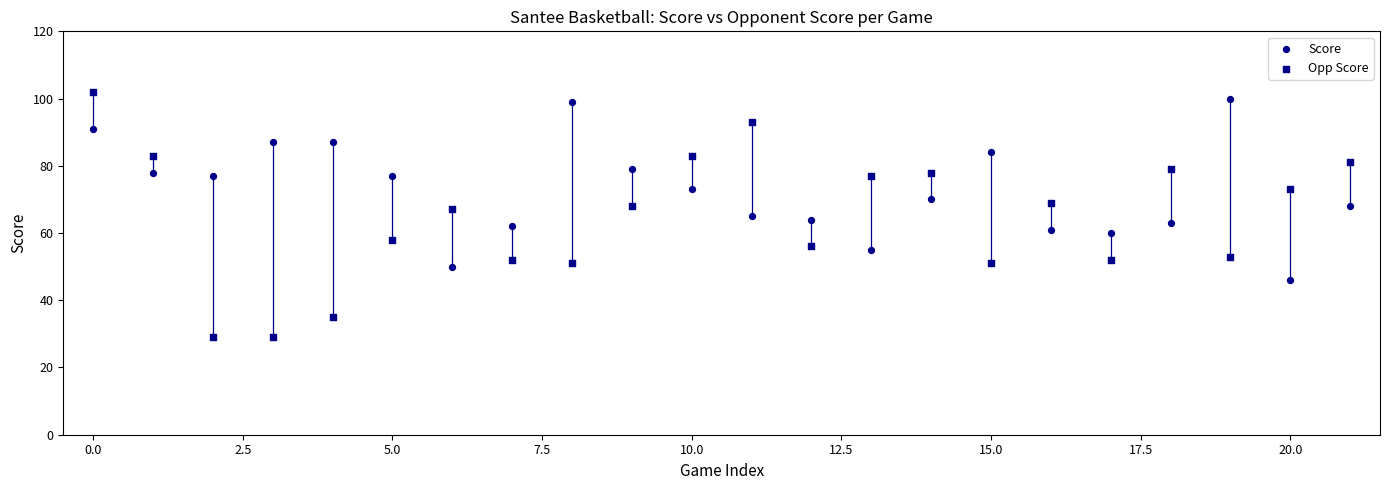

Count the number of points in this scatter plot.

44